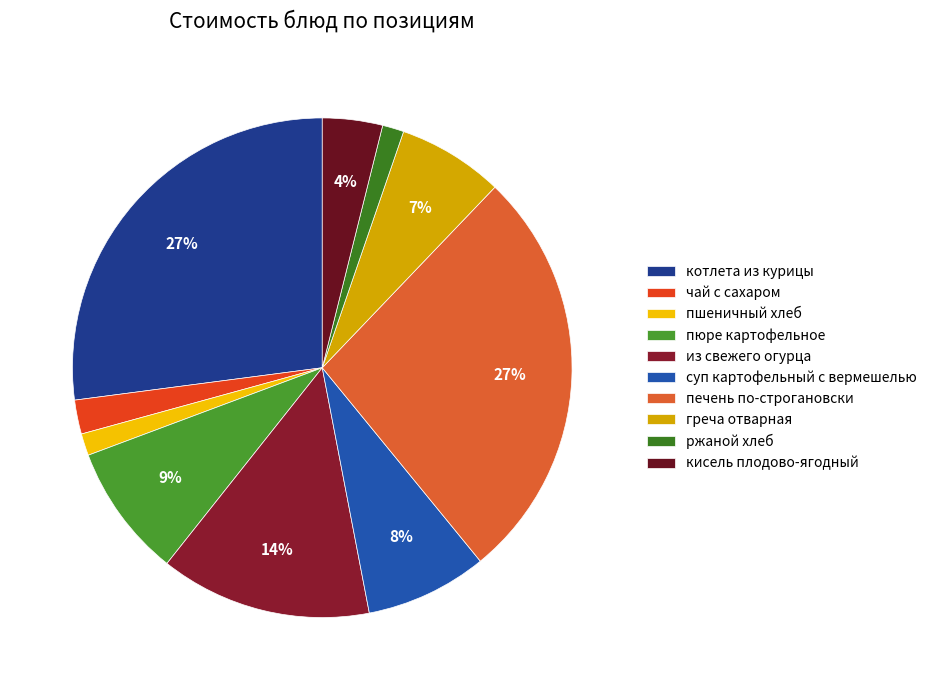

What is the smallest slice in the pie chart?

ржаной хлеб